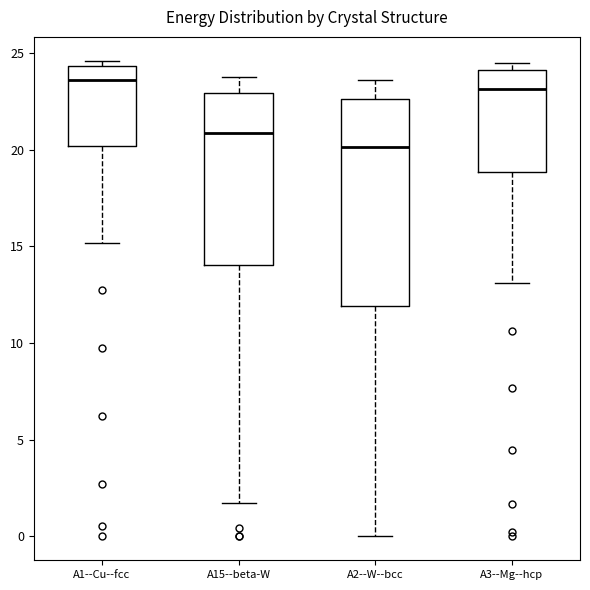

Which box is the tallest, from its lower edge to its upper edge?

A2--W--bcc